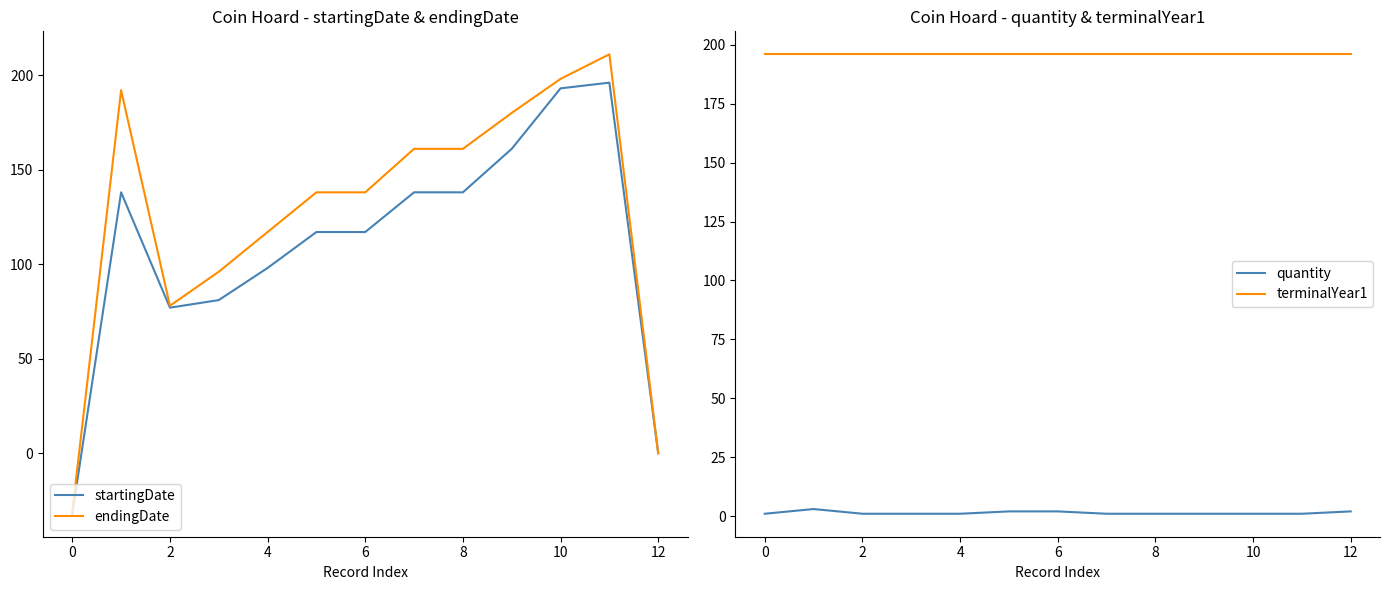

Reading right to left, transcribe all the data shown in this chart.

startingDate: 0	196	193	161	138	138	117	117	98	81	77	138	-32
endingDate: 0	211	198	180	161	161	138	138	117	96	78	192	-31
quantity: 2	1	1	1	1	1	2	2	1	1	1	3	1
terminalYear1: 196	196	196	196	196	196	196	196	196	196	196	196	196